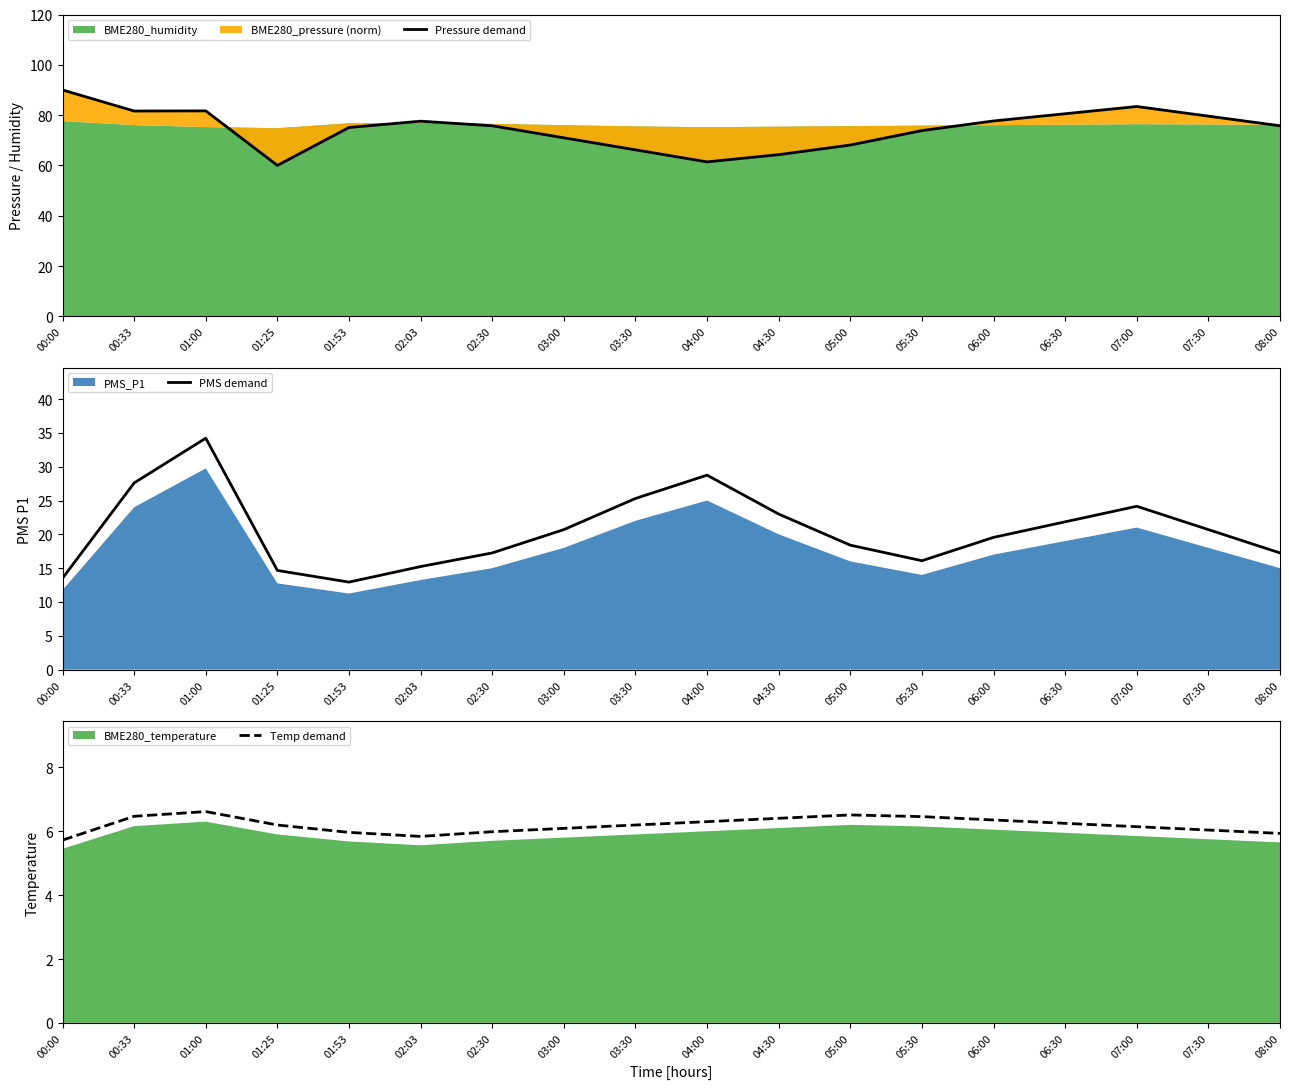

What is the sum of the Temp demand values at 03:30 and 06:30?

12.4